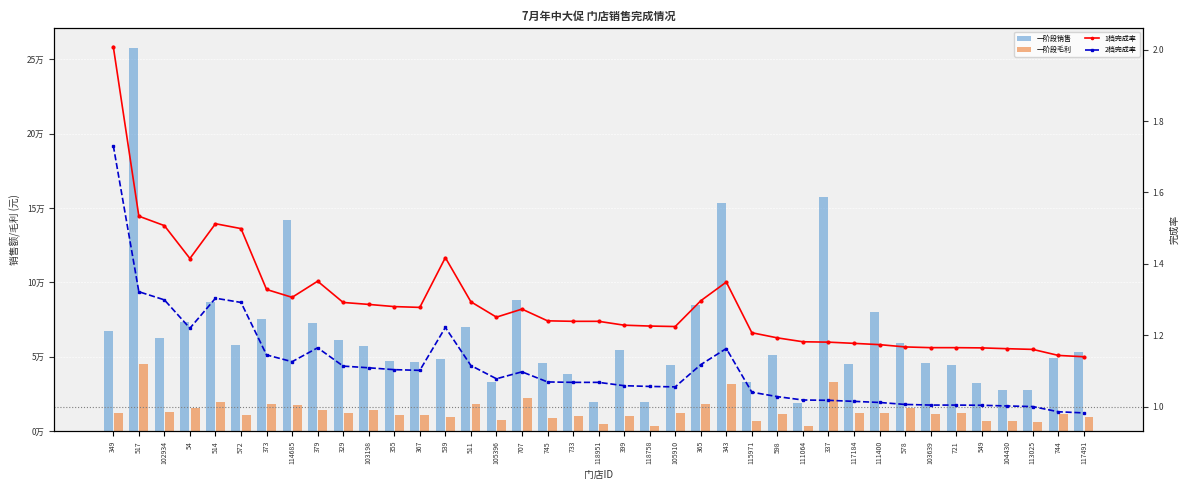

Which series has the widest spread of values?

一阶段销售